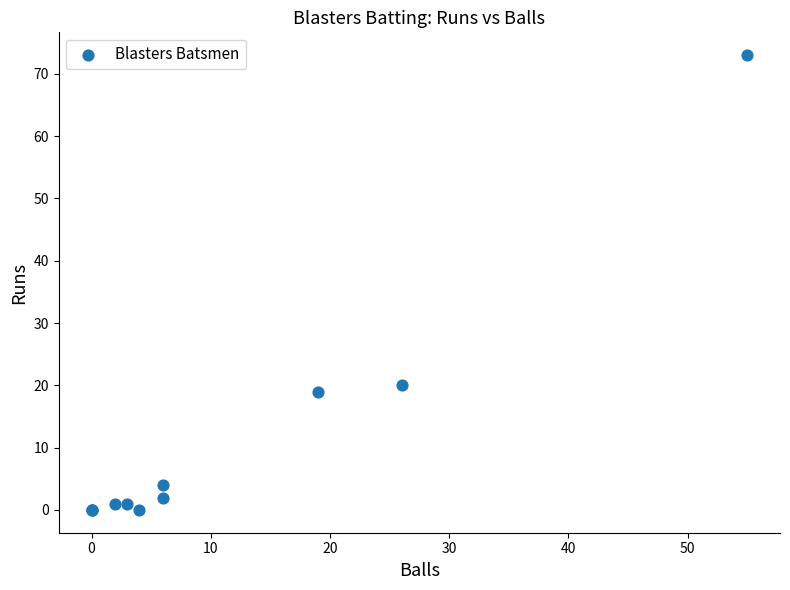

What Y value in the scatter plot is closest to 36?

20